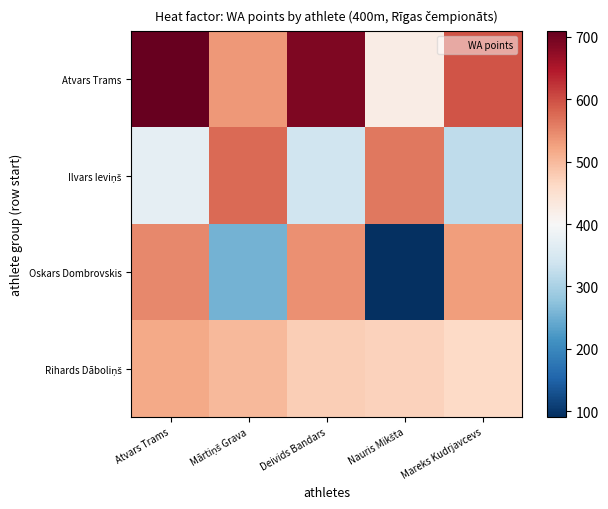

Rank the series by their average value, from highest to lowest.

Atvars Trams, Rihards Dāboliņš, Ilvars Ieviņš, Oskars Dombrovskis